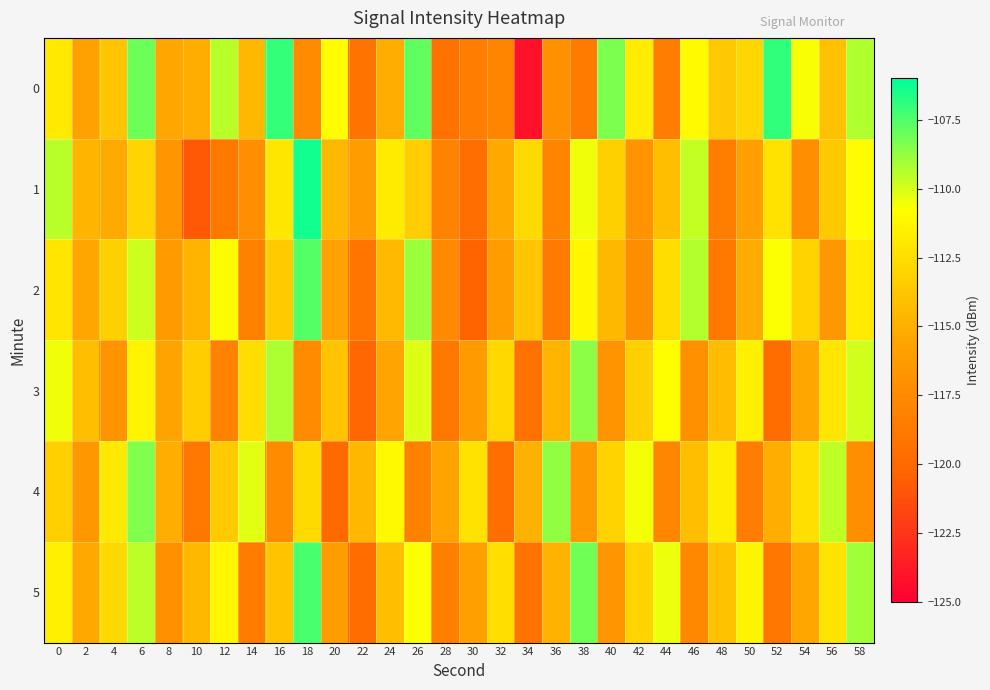

How many distinct data groups are displayed?

6